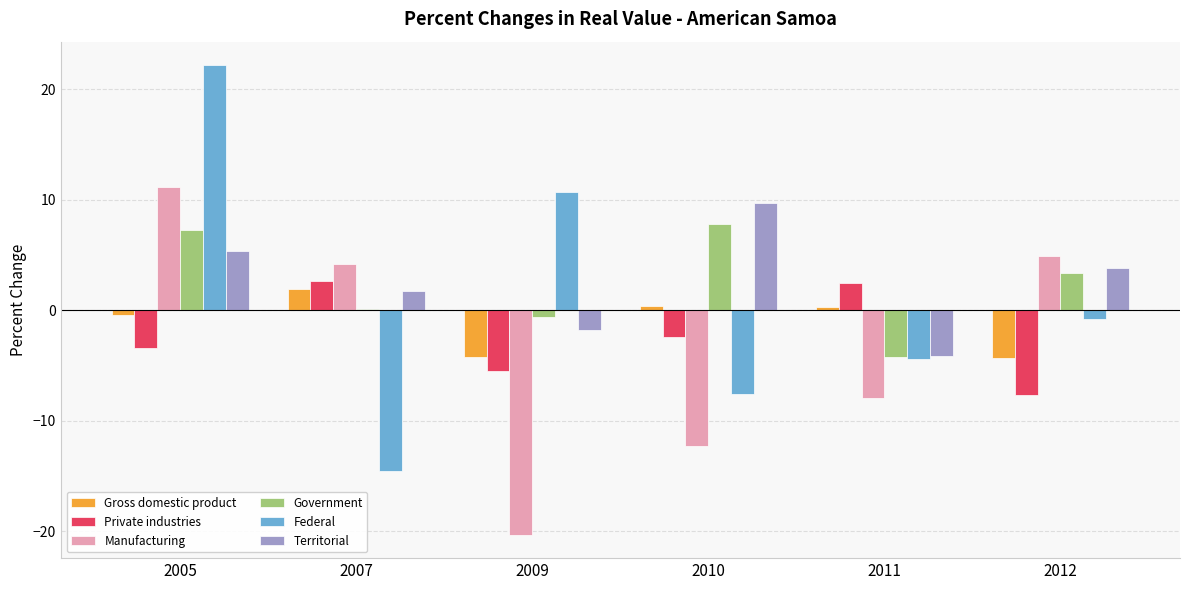

What are all the series names shown in the legend?

Gross domestic product, Private industries, Manufacturing, Government, Federal, Territorial